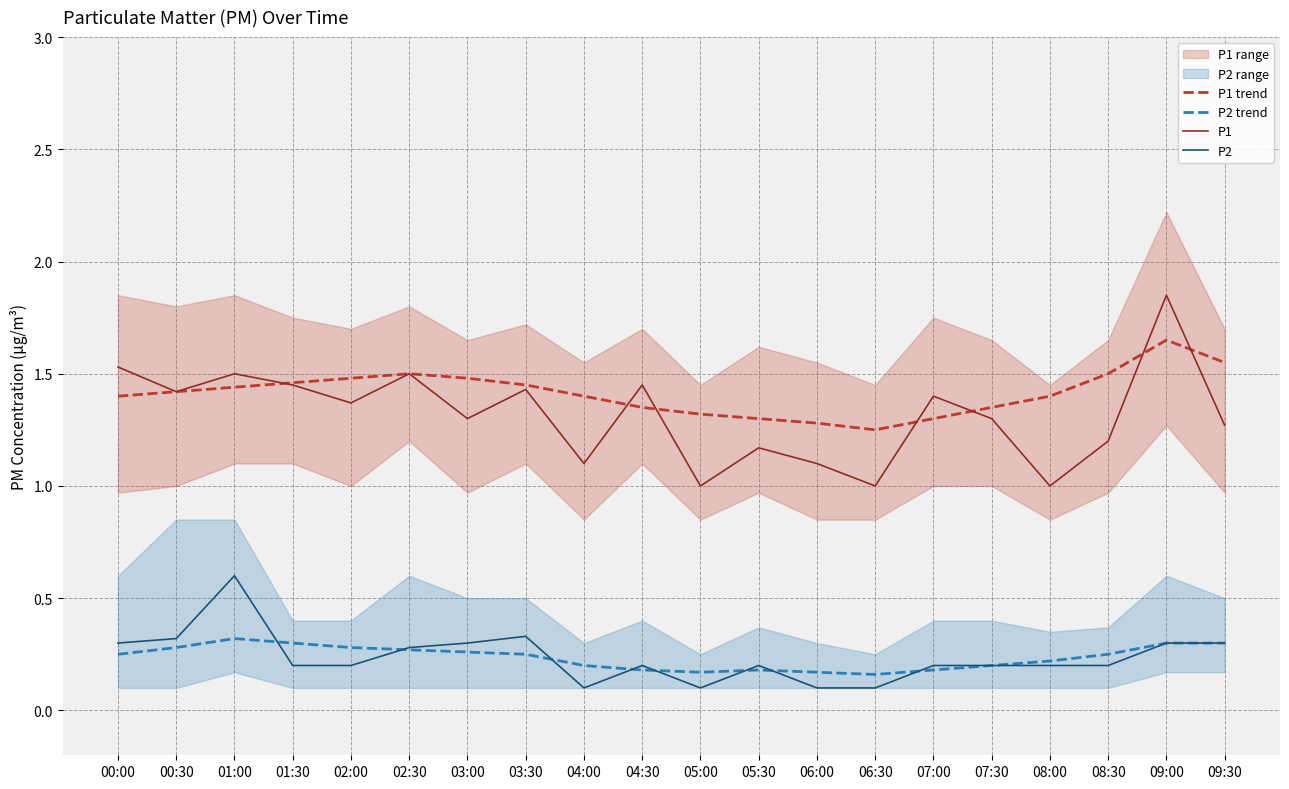

What is the difference between the highest and lowest values at 05:00?

1.2